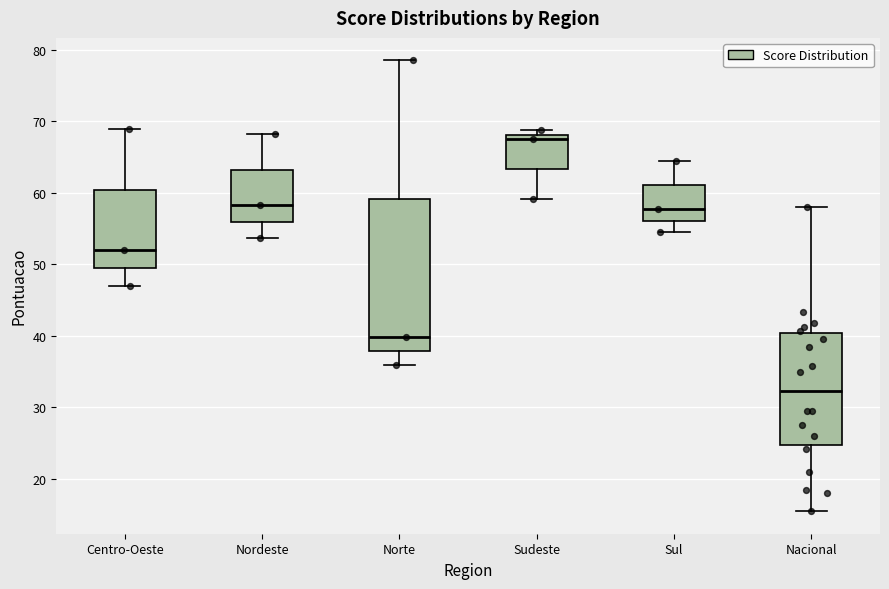

Which box is the tallest, from its lower edge to its upper edge?

Norte